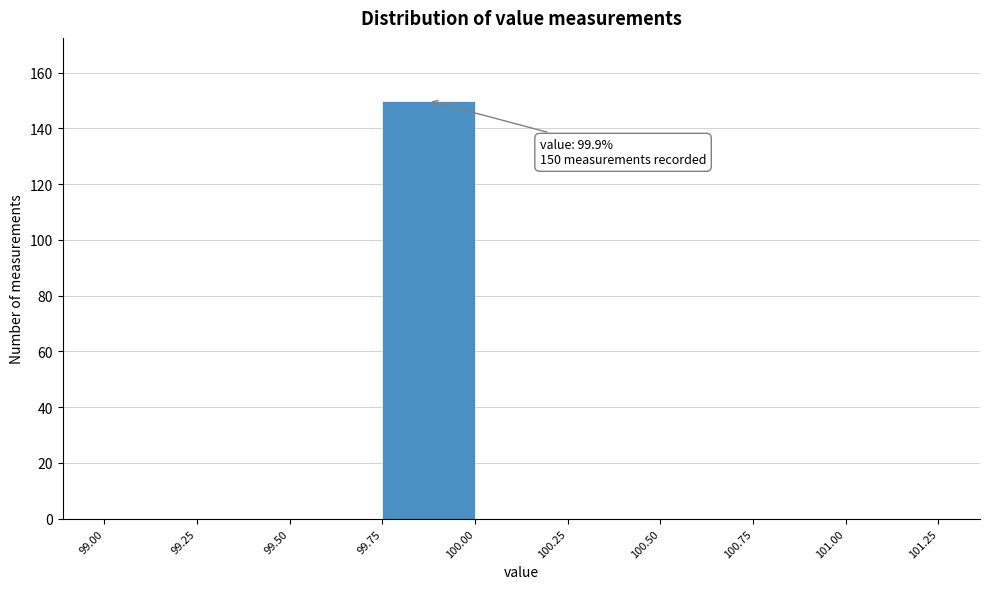

Over which range of the x-axis is the bar tallest?

99.75 to 100.00